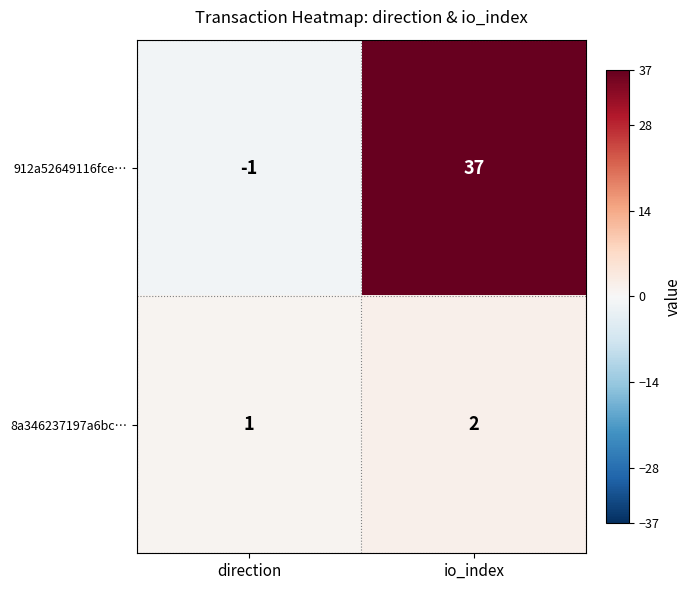

What is the sum of the 912a52649116fce… values at direction and io_index?

36